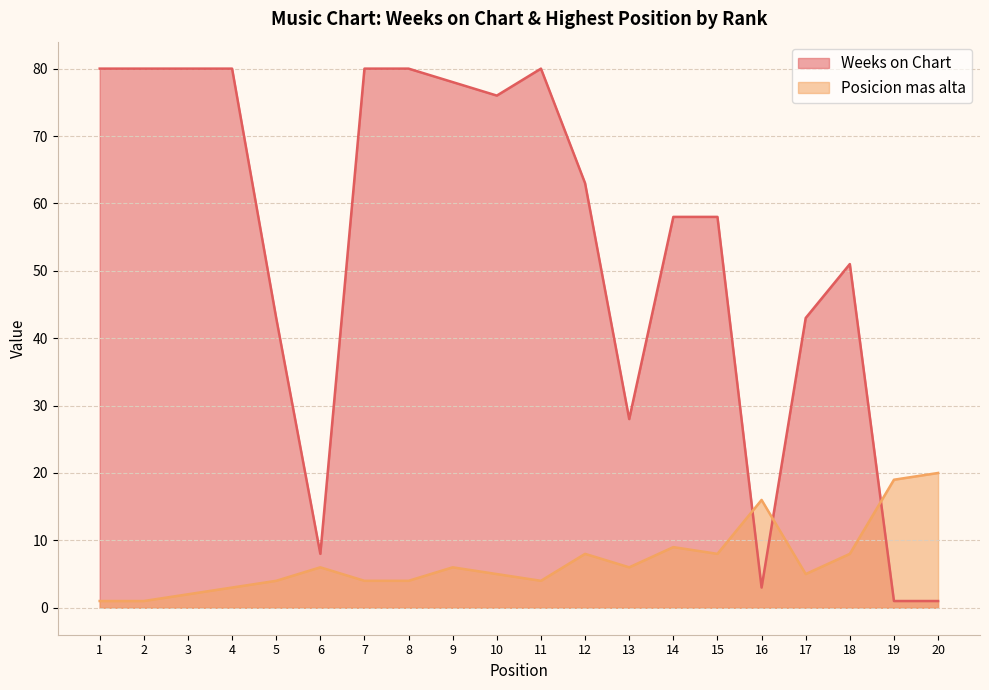

Which label corresponds to the largest value in the chart?

1